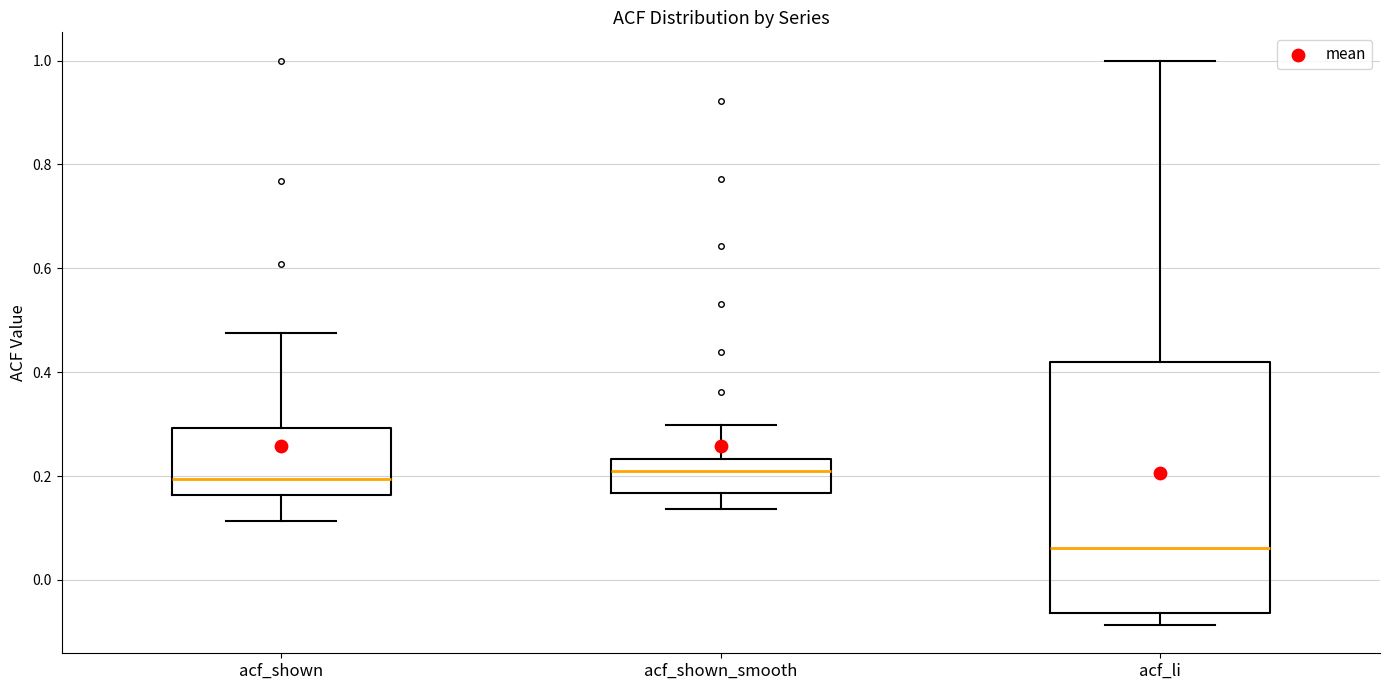

Reading left to right, read every box against the y-axis: the position of its median line, the range the box covers, and the ends of its whiskers. The values are not printed on the chart, so give them approximately, as read against the axis.

acf_shown: median 0.20, box 0.16 to 0.30, whiskers 0.12 to 0.48
acf_shown_smooth: median 0.22, box 0.16 to 0.24, whiskers 0.14 to 0.30
acf_li: median 0.06, box -0.06 to 0.42, whiskers -0.08 to 1.00